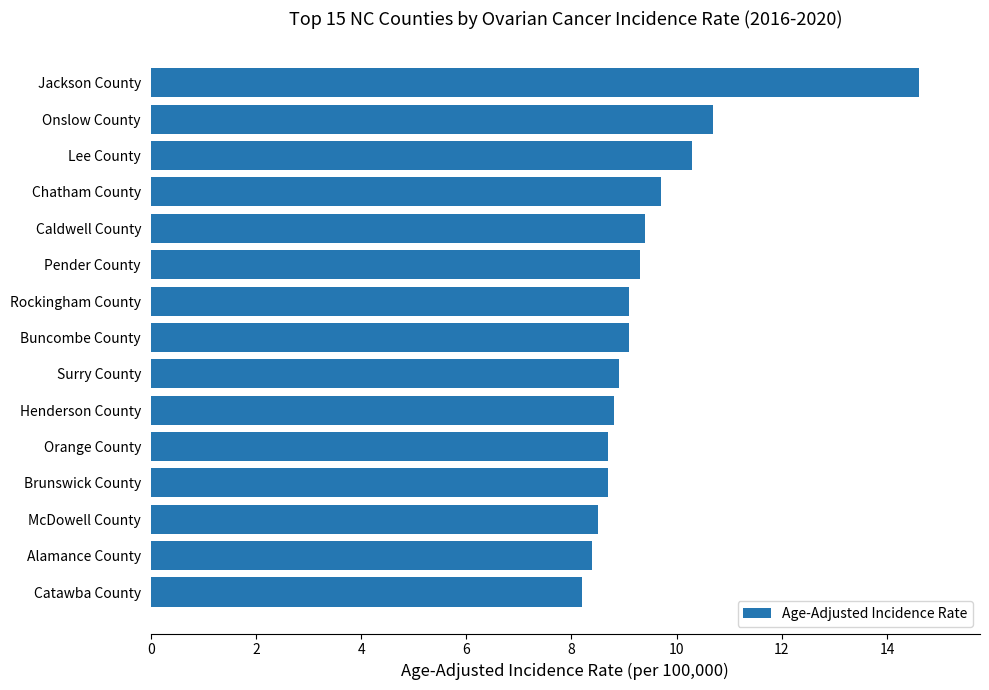

What is the sum of the values at Chatham County and Lee County?

20.0